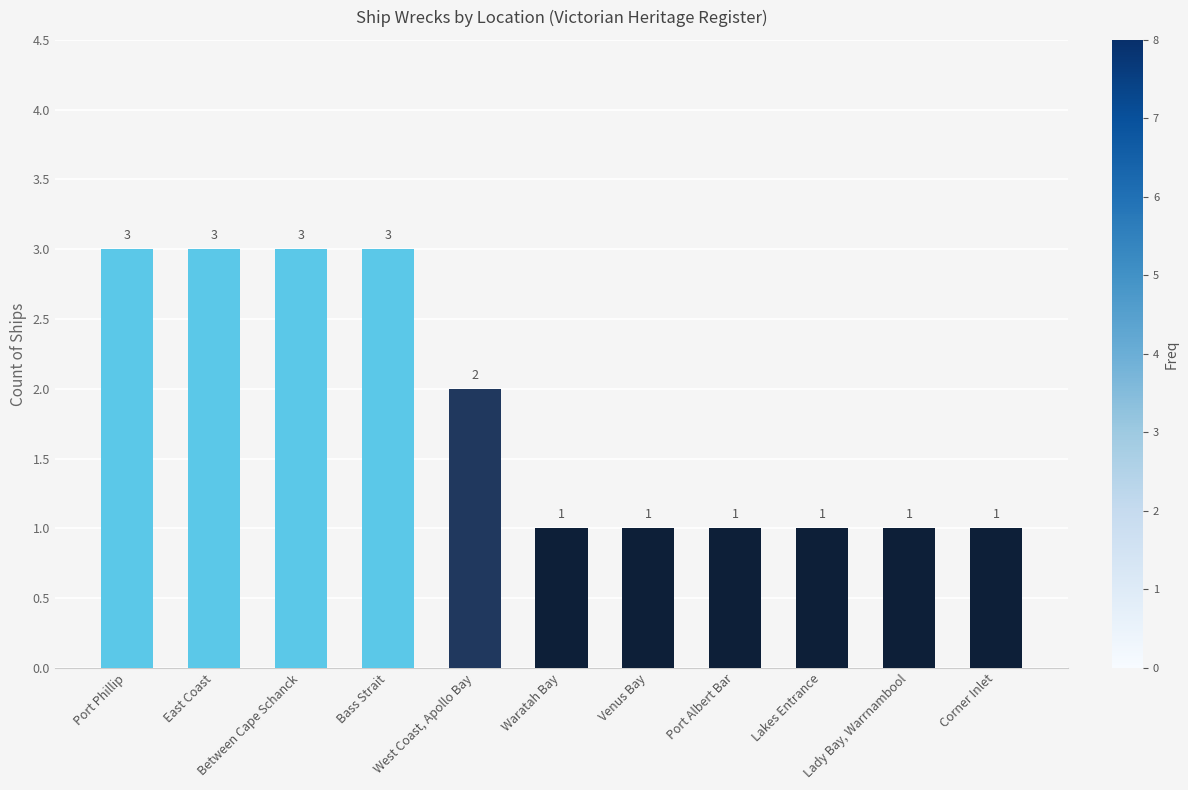

What is the value of the 8th bar from the left?

1